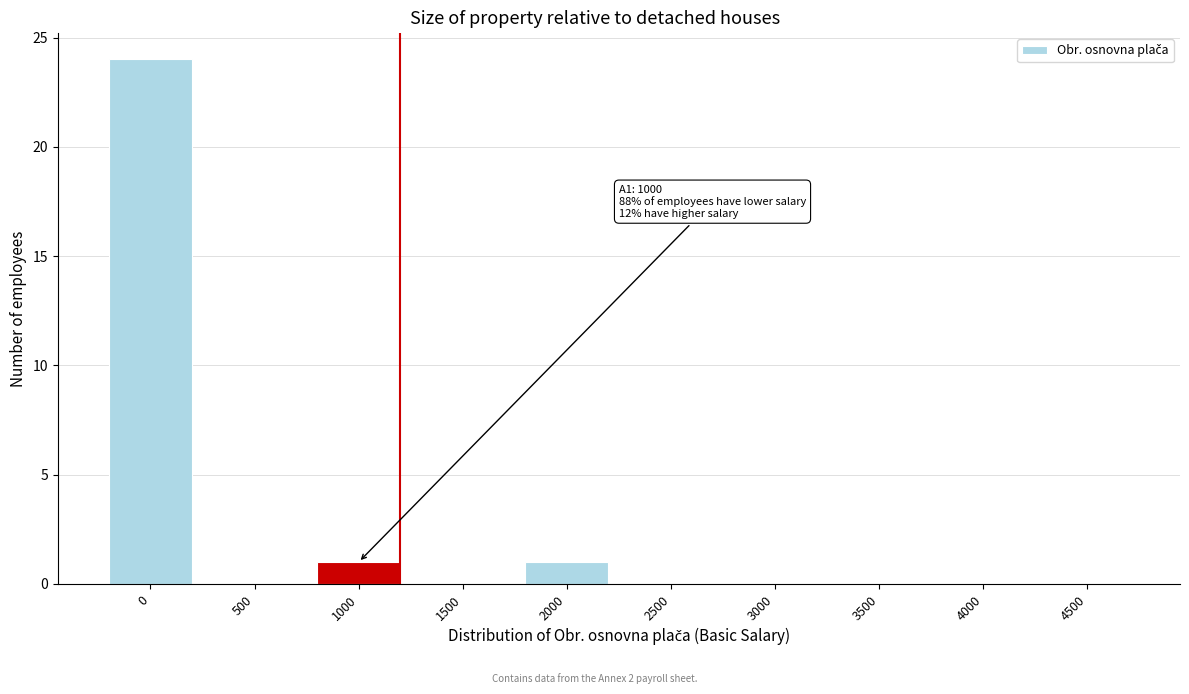

Reading right to left, transcribe all the data shown in this chart.

4500=0	4000=0	3500=0	3000=0	2500=0	2000=1	1500=0	1000=1	500=0	0=24